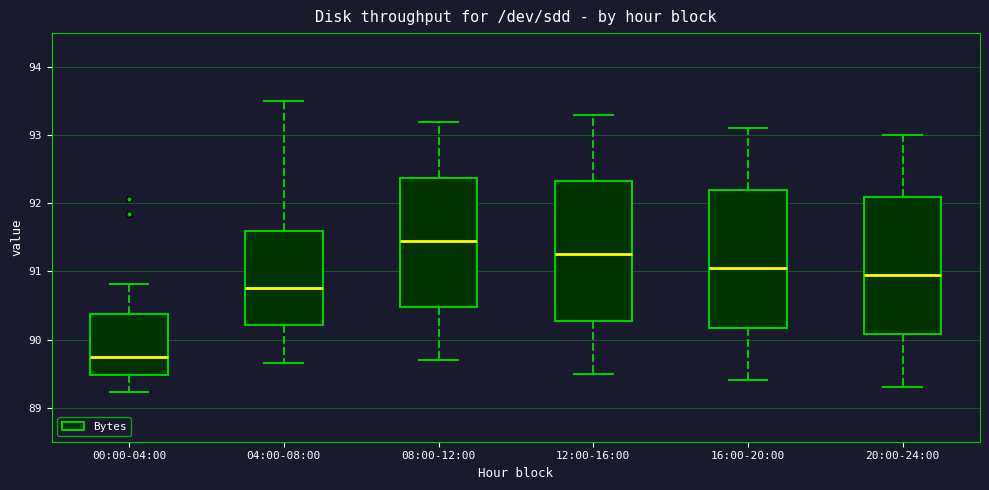

Reading left to right, read every box against the y-axis: the position of its median line, the range the box covers, and the ends of its whiskers. The values are not printed on the chart, so give them approximately, as read against the axis.

00:00-04:00: median 89.7, box 89.5 to 90.4, whiskers 89.2 to 90.8
04:00-08:00: median 90.8, box 90.2 to 91.6, whiskers 89.7 to 93.5
08:00-12:00: median 91.5, box 90.5 to 92.4, whiskers 89.7 to 93.2
12:00-16:00: median 91.3, box 90.3 to 92.3, whiskers 89.5 to 93.3
16:00-20:00: median 91.1, box 90.2 to 92.2, whiskers 89.4 to 93.1
20:00-24:00: median 91.0, box 90.1 to 92.1, whiskers 89.3 to 93.0